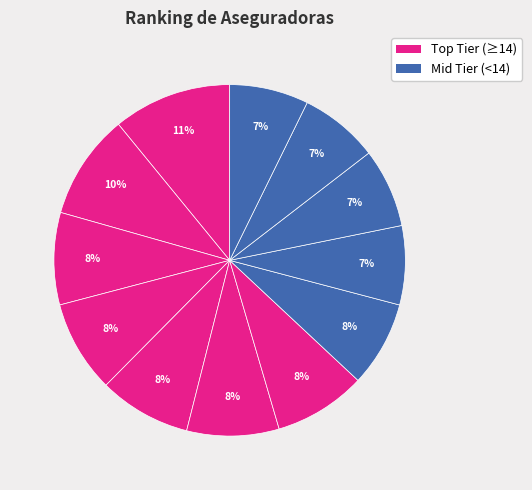

Count the number of slices in the pie.

12